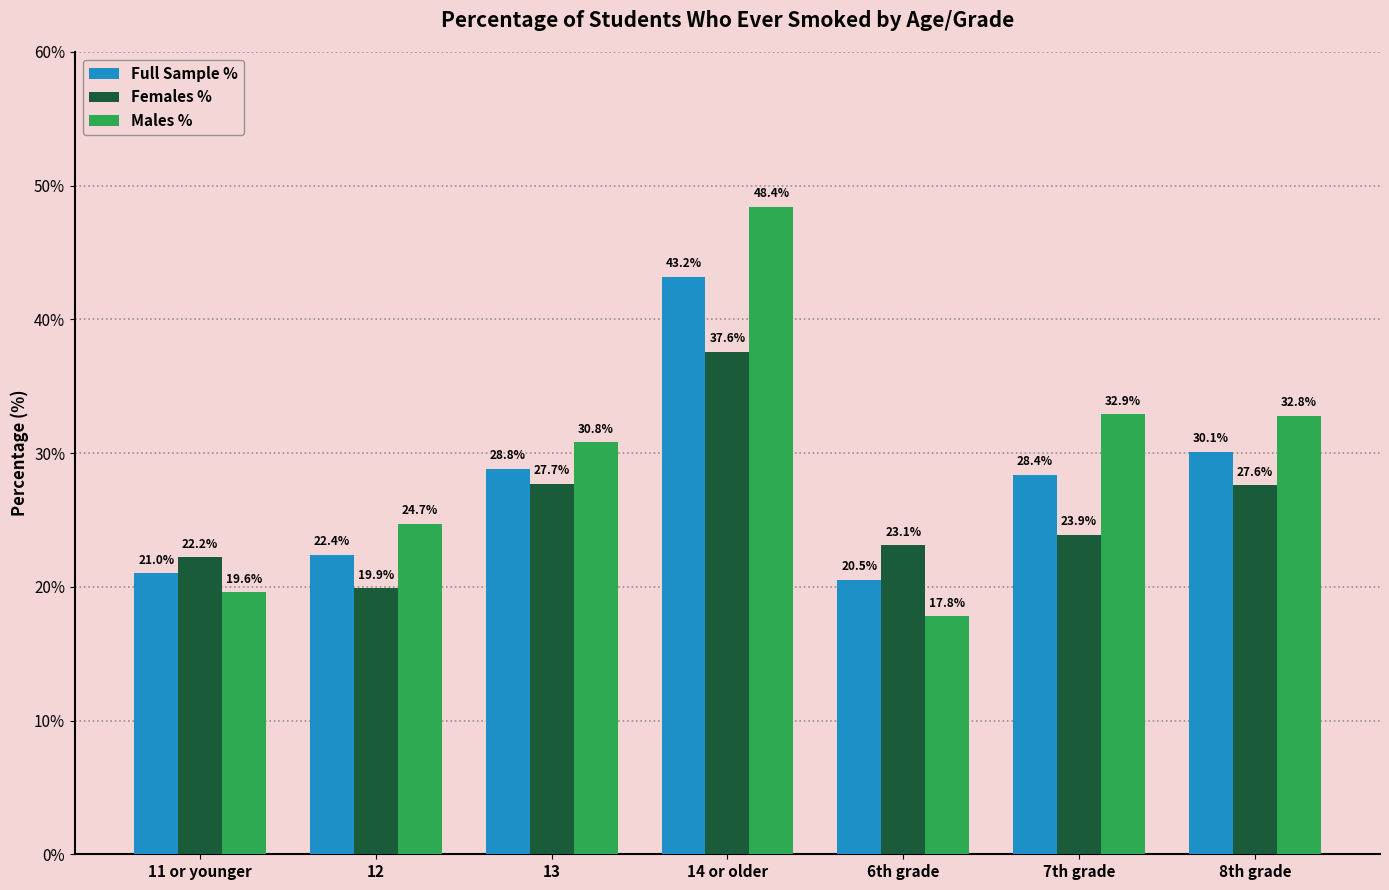

How many data points in Full Sample % are above 28?

4